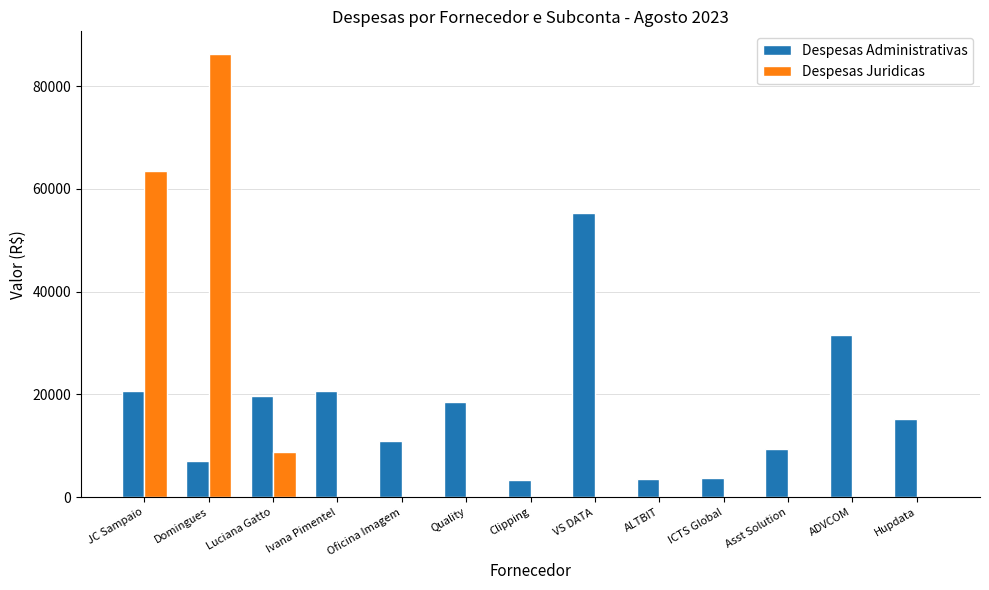

What is the average value of the Despesas Juridicas series?

12199.6